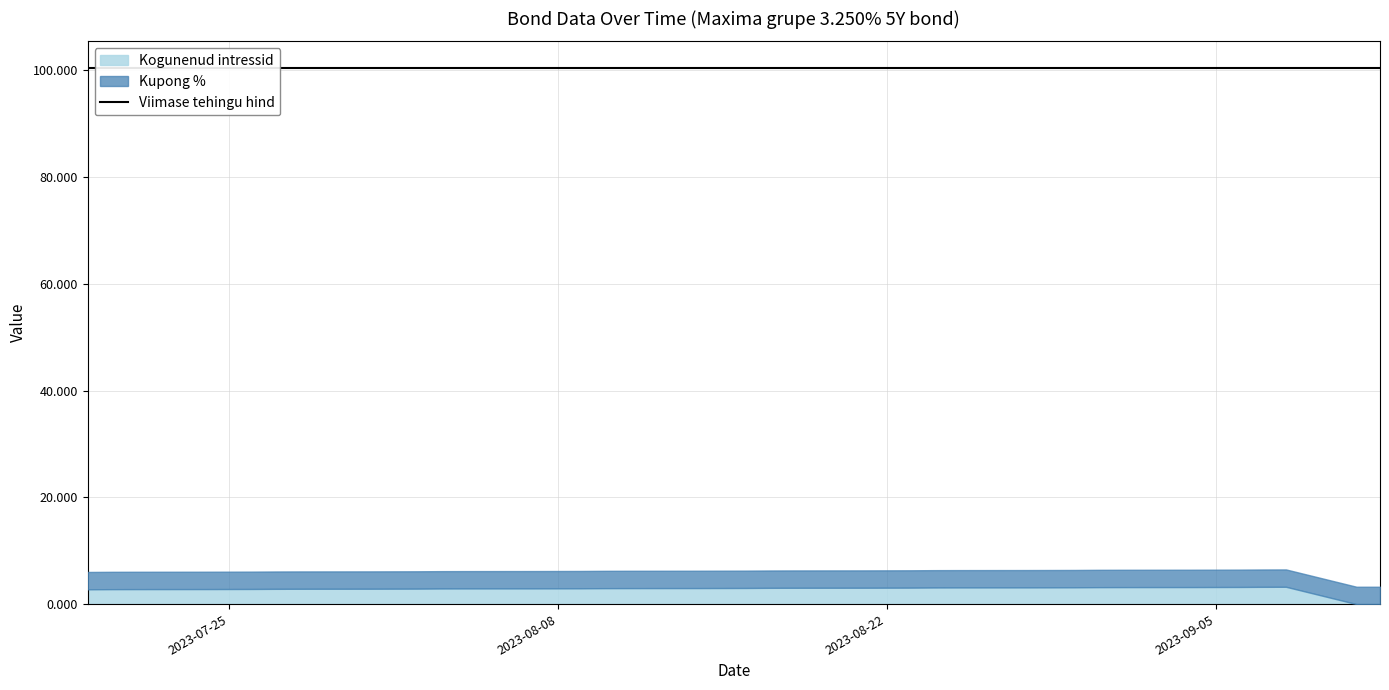

How many lines are shown in the chart?

3